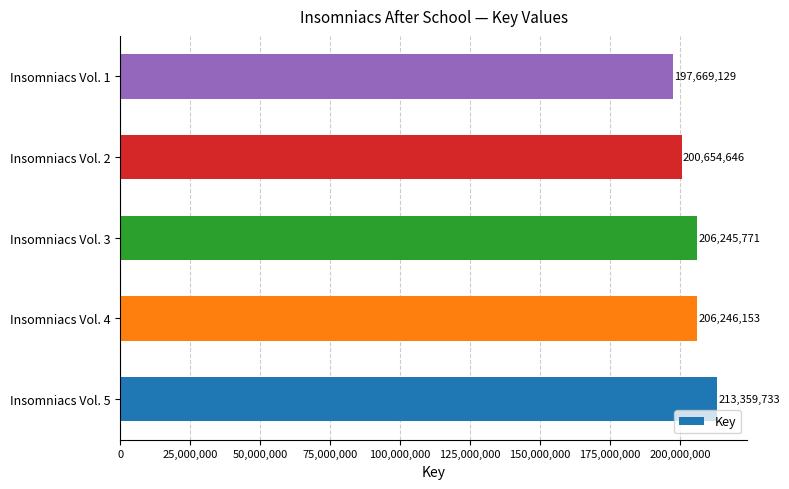

What is the approximate value at Insomniacs Vol. 4, to the nearest 10?

206246150